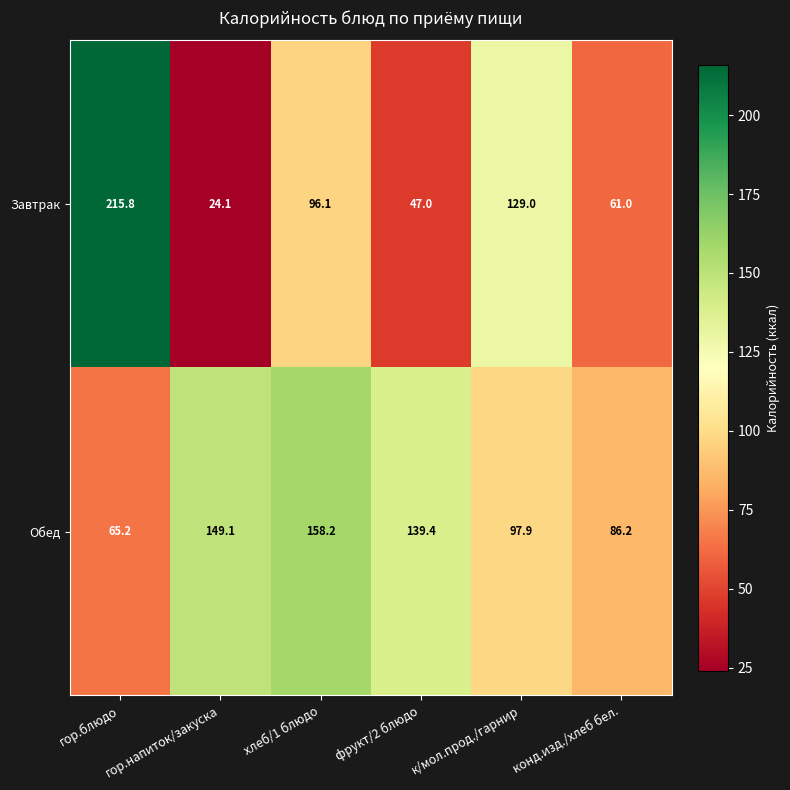

Which category has the highest value in the Завтрак series?

гор.блюдо